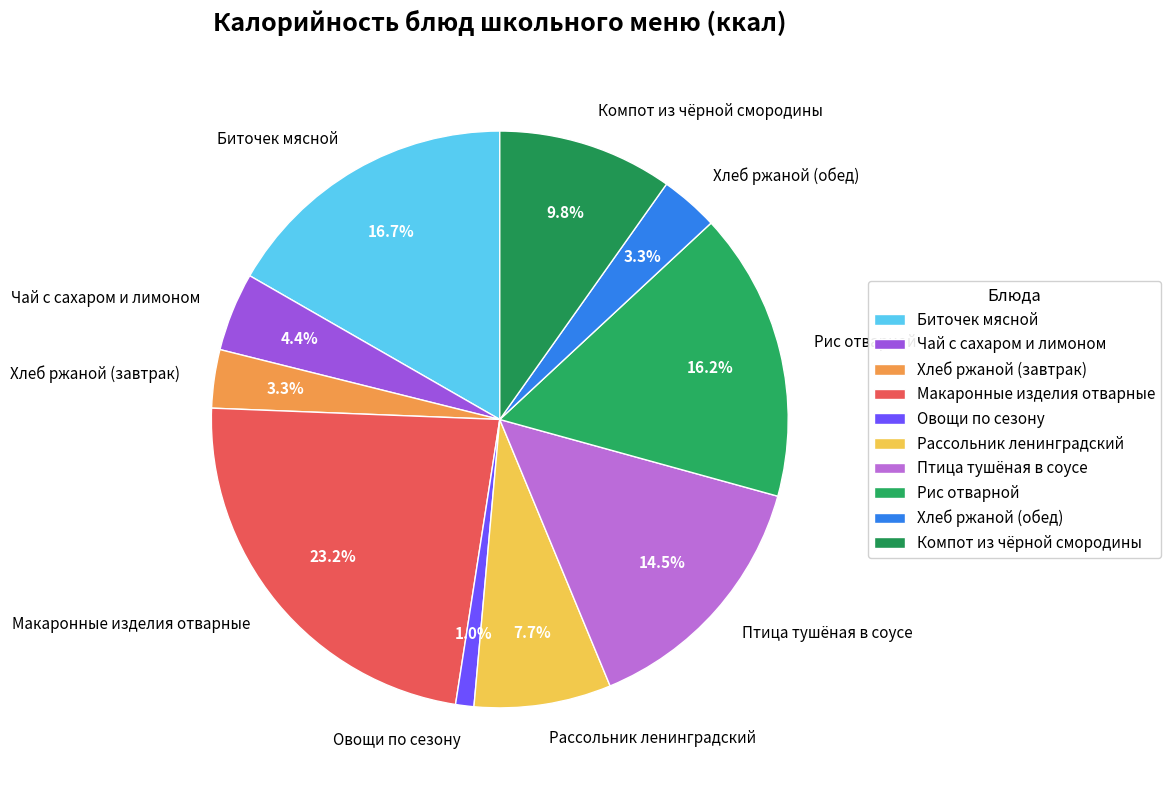

True or false: Птица тушёная в соусе accounts for 9% of the total.

False